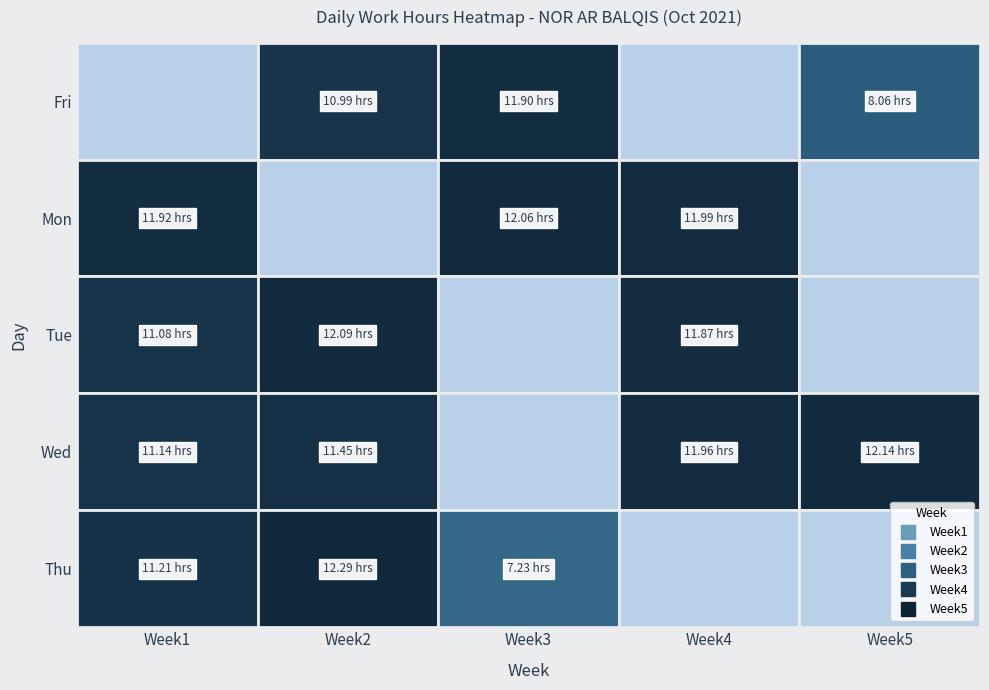

True or false: Week3 has a value of -5.3 at 3.

False